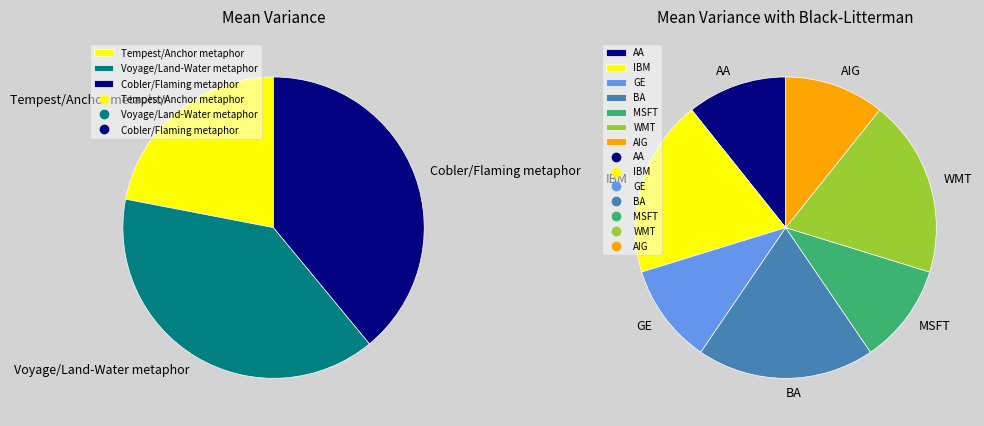

Between Tempest/Anchor metaphor and Cobler/Flaming metaphor, which is larger?

Cobler/Flaming metaphor